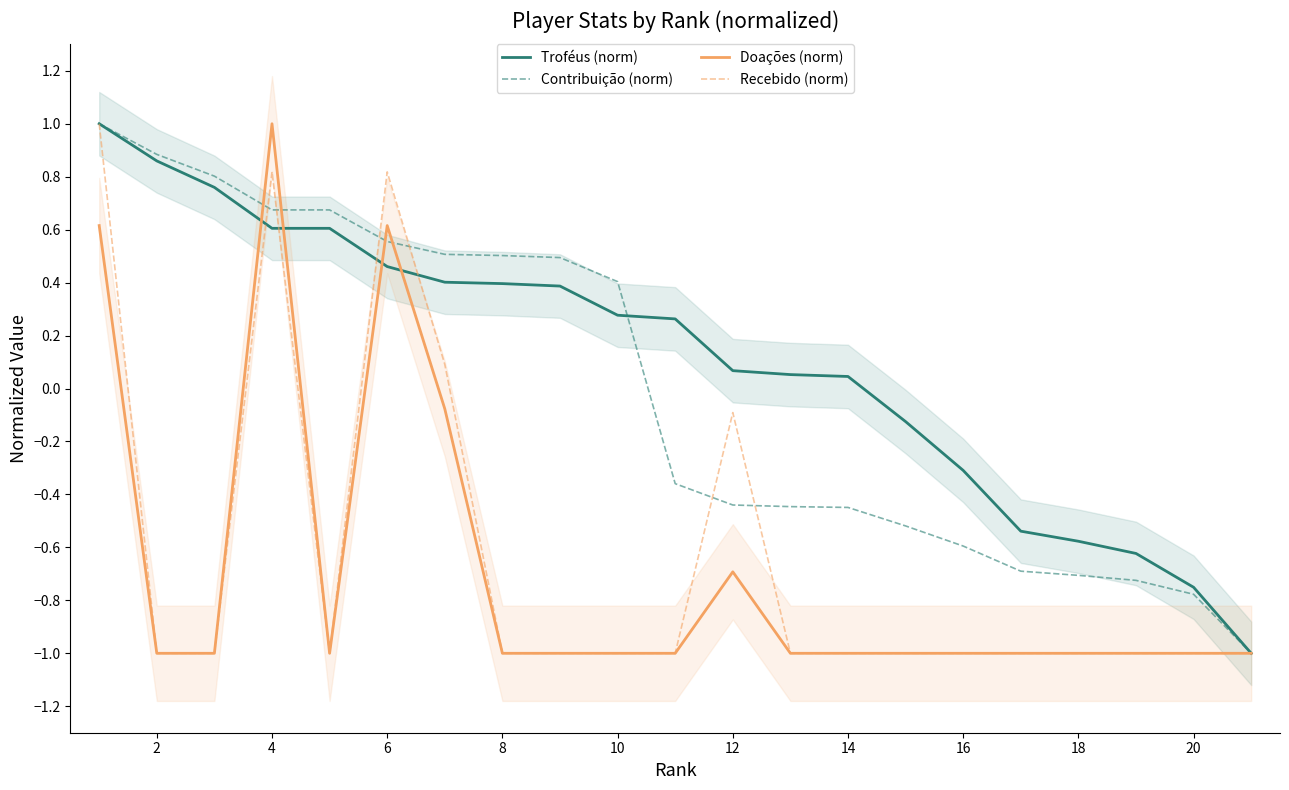

What is the difference between the maximum and minimum values in the Recebido (norm) series?

2.0